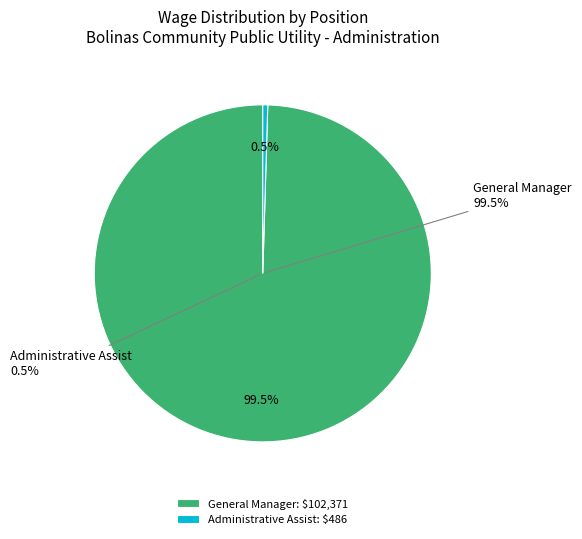

Do General Manager and Administrative Assist together represent more than half of the pie?

Yes